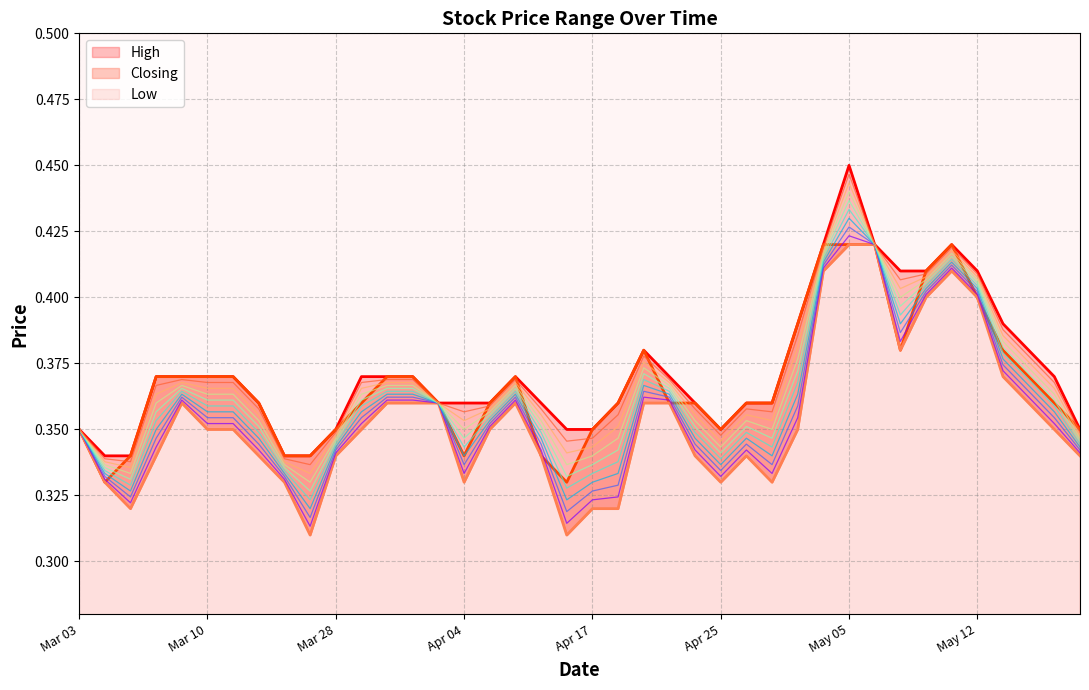

What is the minimum value shown in the chart?

0.3